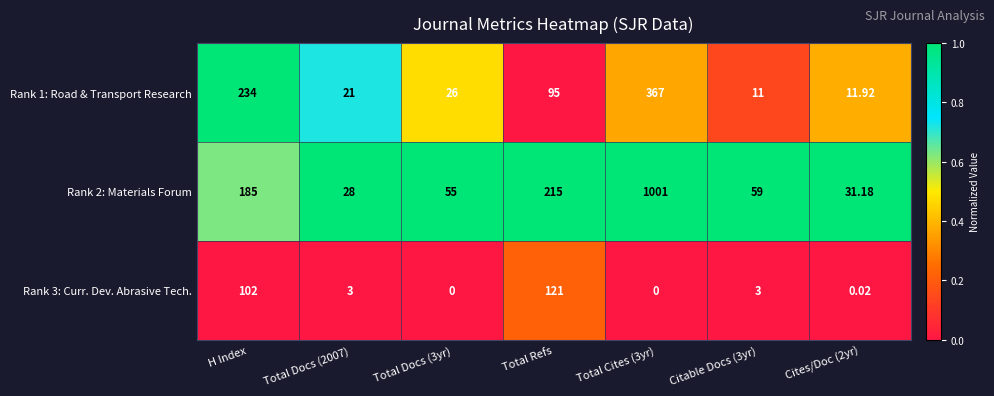

At how many categories does at least one series exceed 0?

7